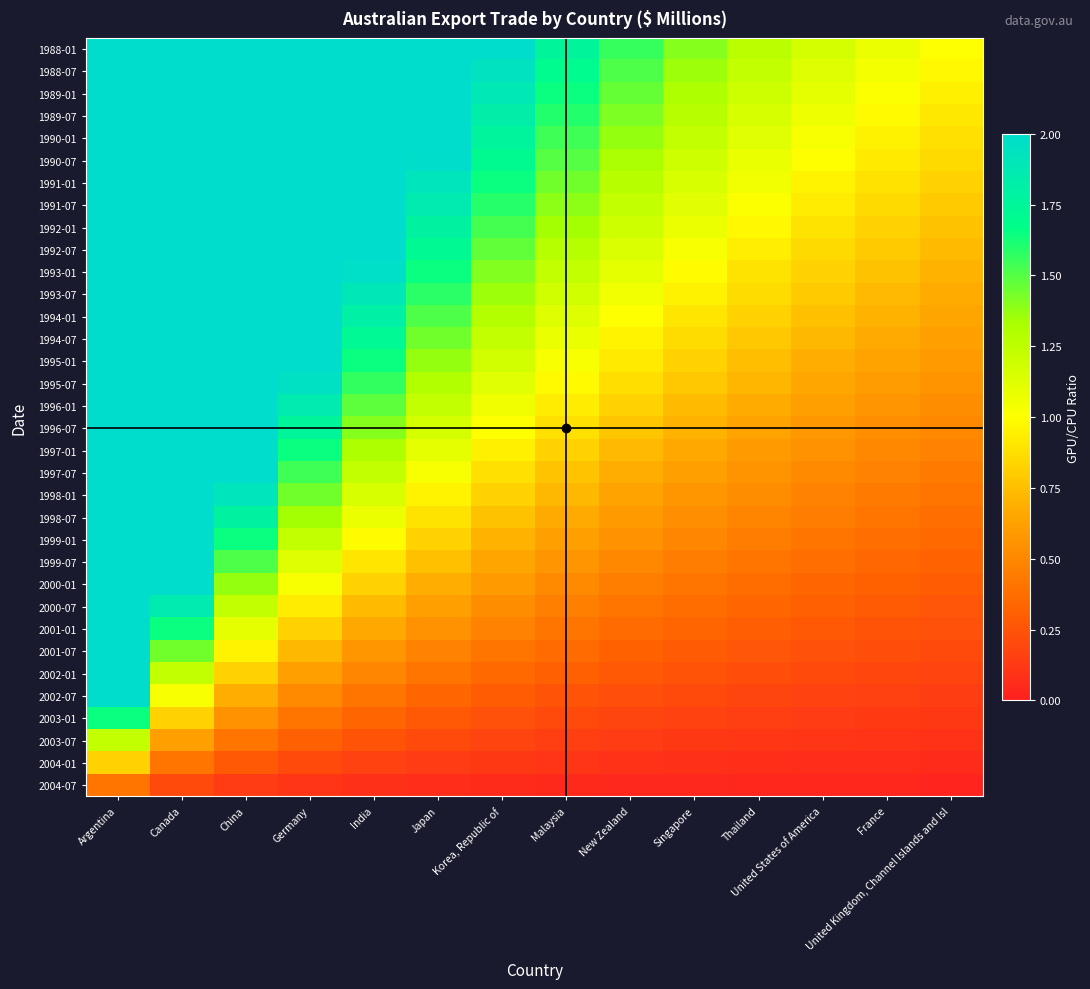

Which category has the lowest value across all series?

United Kingdom, Channel Islands and Isl